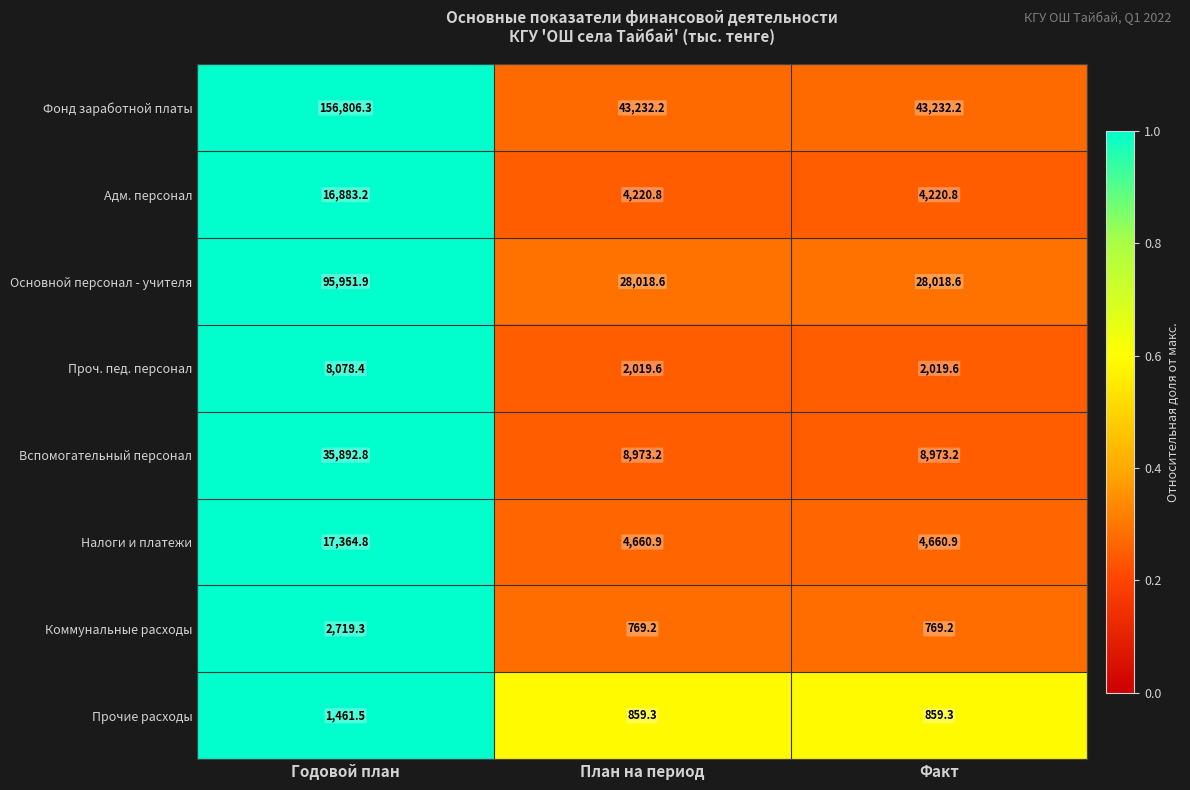

The Коммунальные расходы series shows 583.4 at Годовой план. True or false?

False